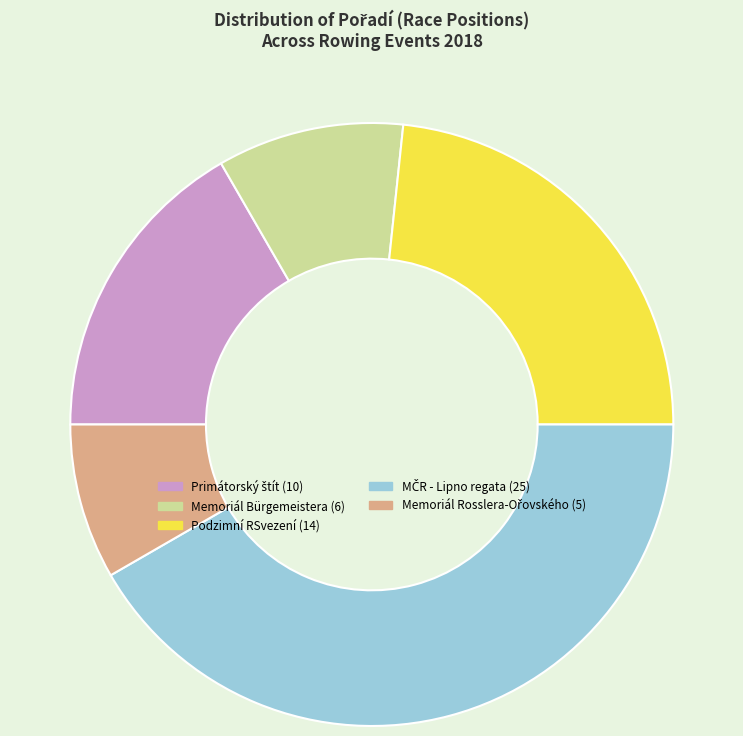

Is there a majority slice in this chart?

No